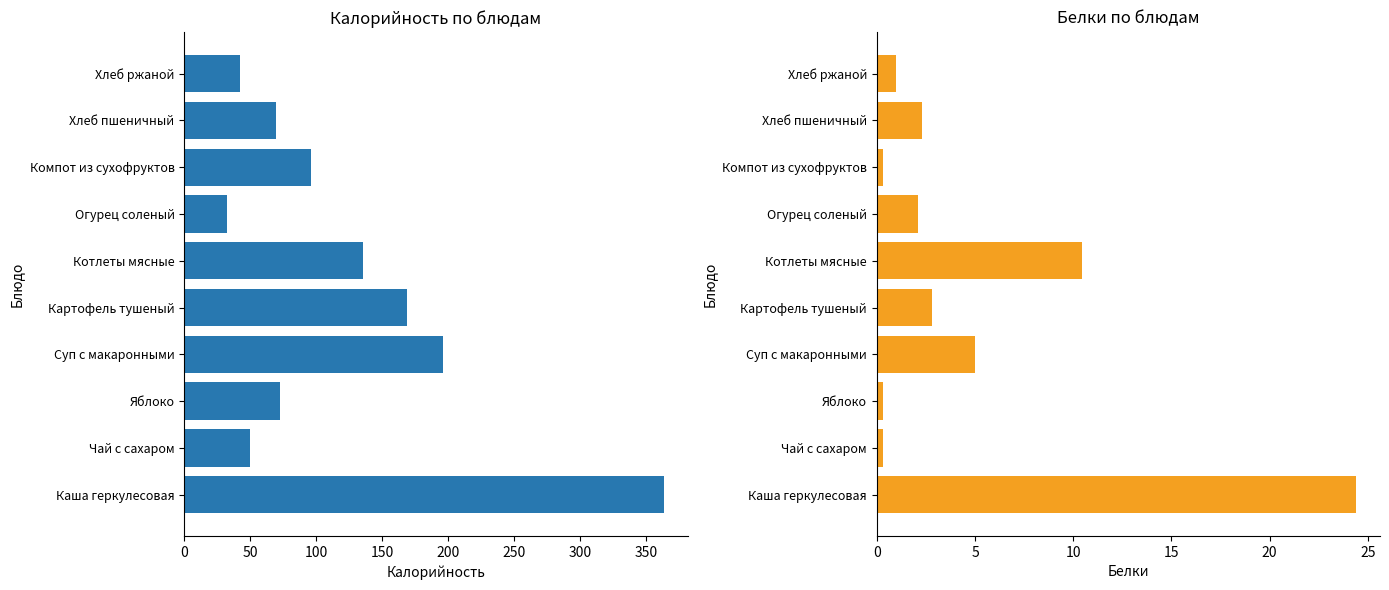

At how many categories does at least one series exceed 260?

1